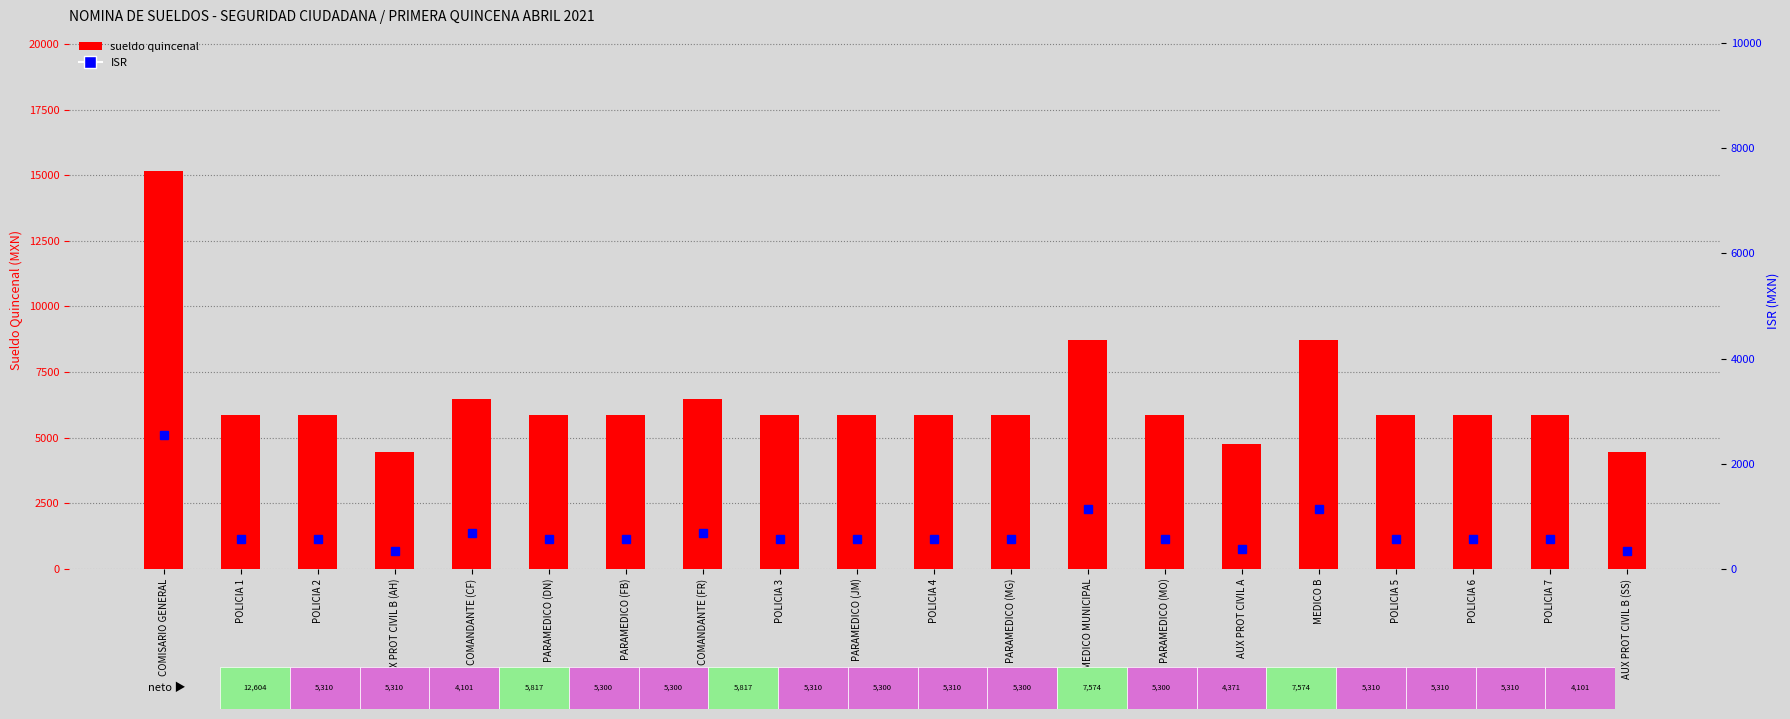

True or false: ISR has a value of 561.9 at POLICIA 3.

True